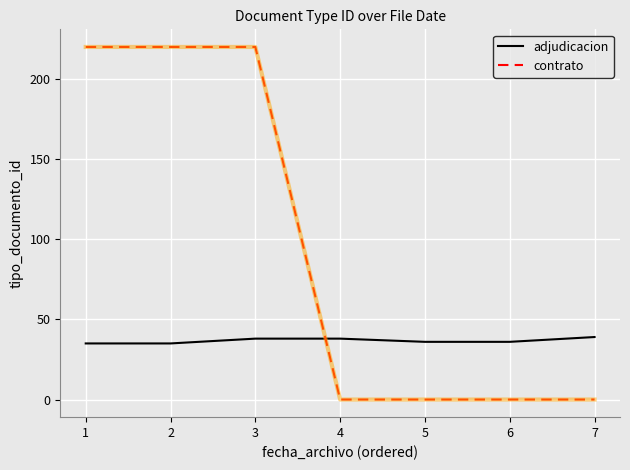

True or false: adjudicacion and contrato intersect in this chart.

True